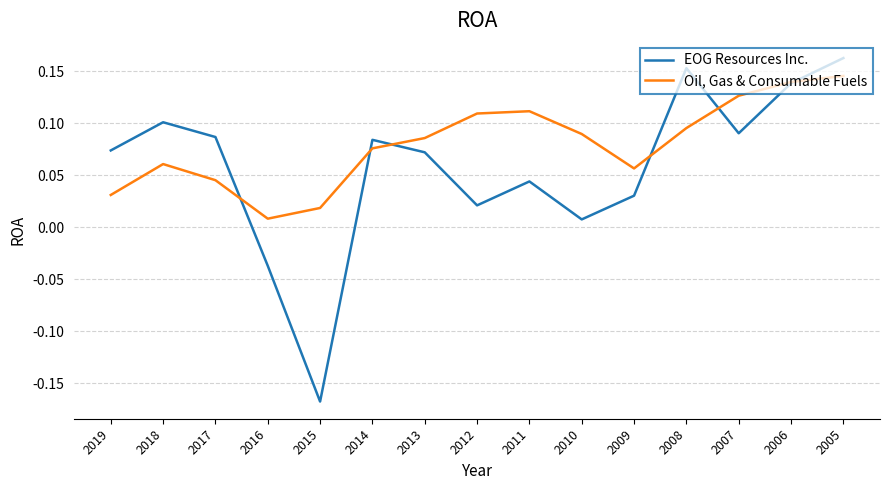

Which category has the highest value in the Oil, Gas & Consumable Fuels series?

2005